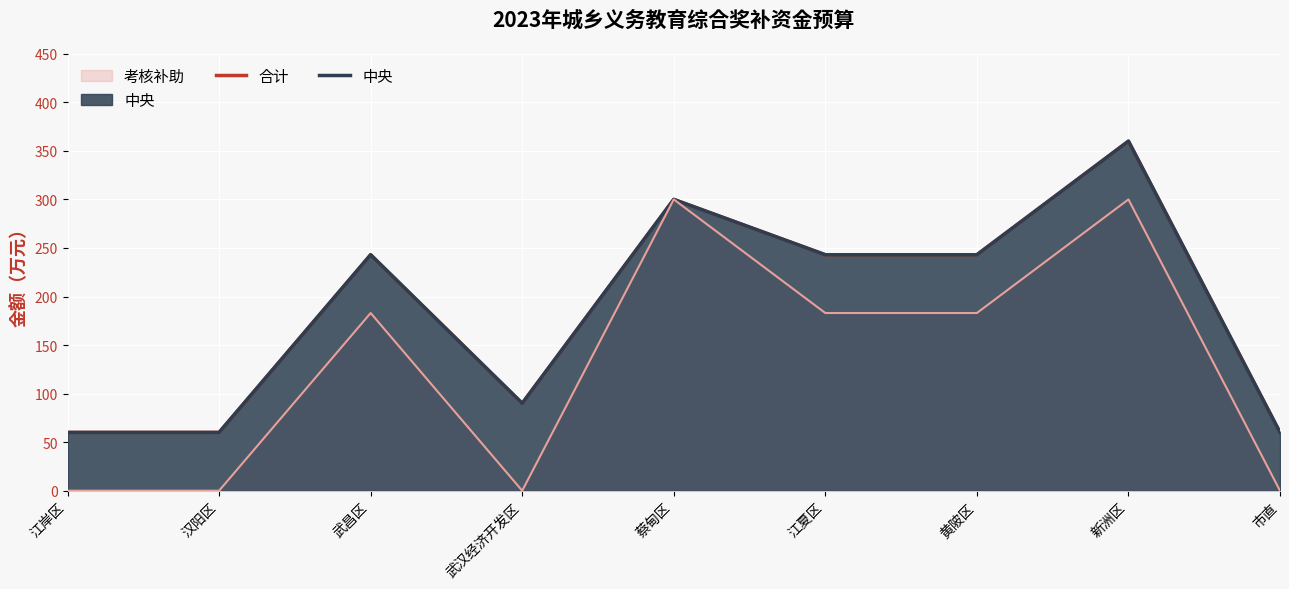

Which series has the largest total across all categories?

合计